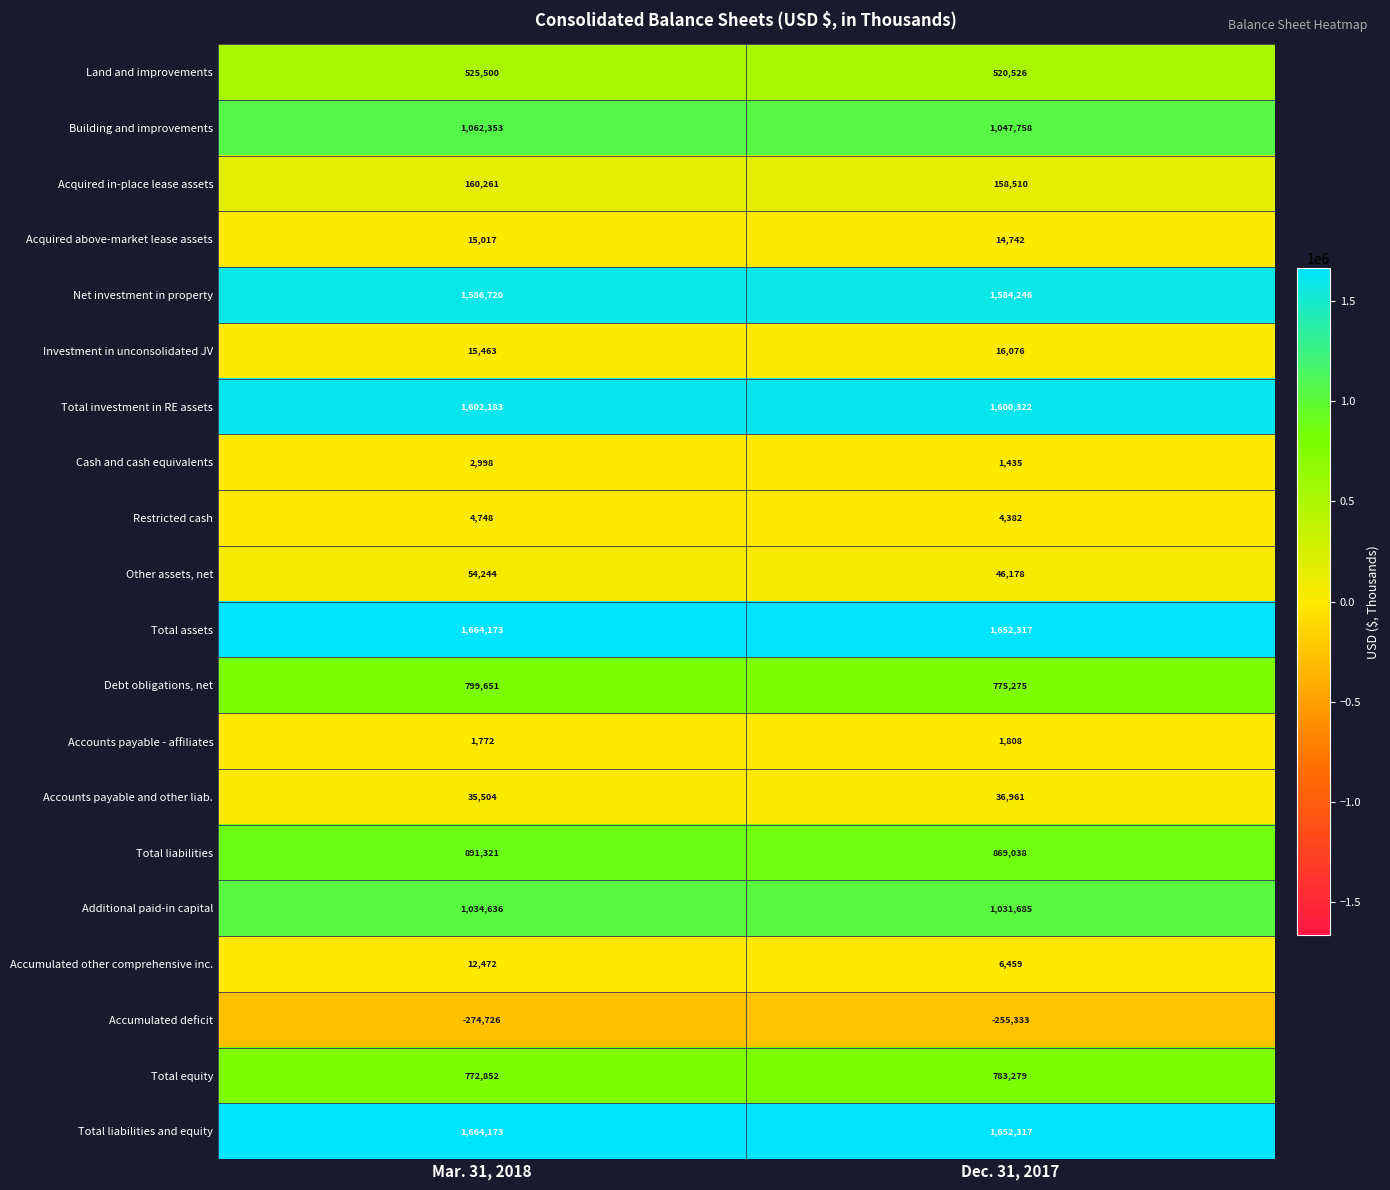

Is the value of Total equity at Mar. 31, 2018 greater than the value of Accumulated other comprehensive inc. at Mar. 31, 2018?

Yes